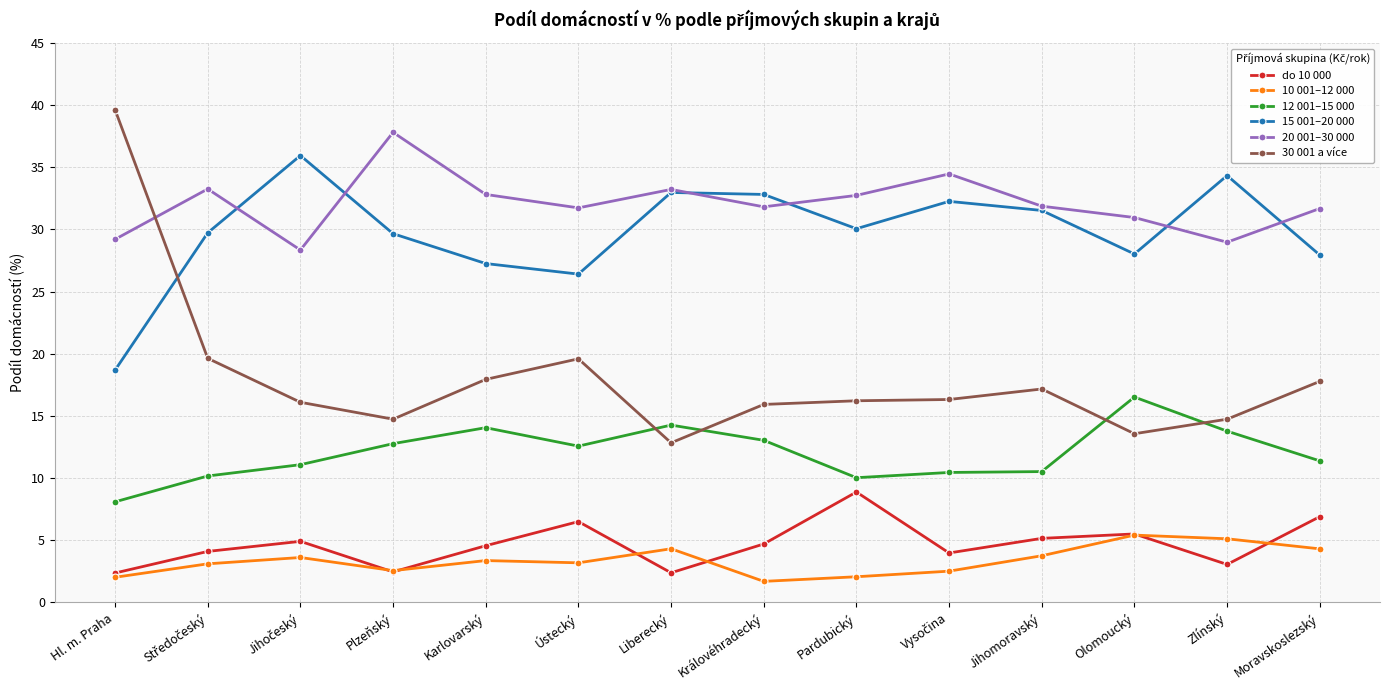

What is the difference between the 10 001–12 000 values at Olomoucký and Zlínský?

0.3